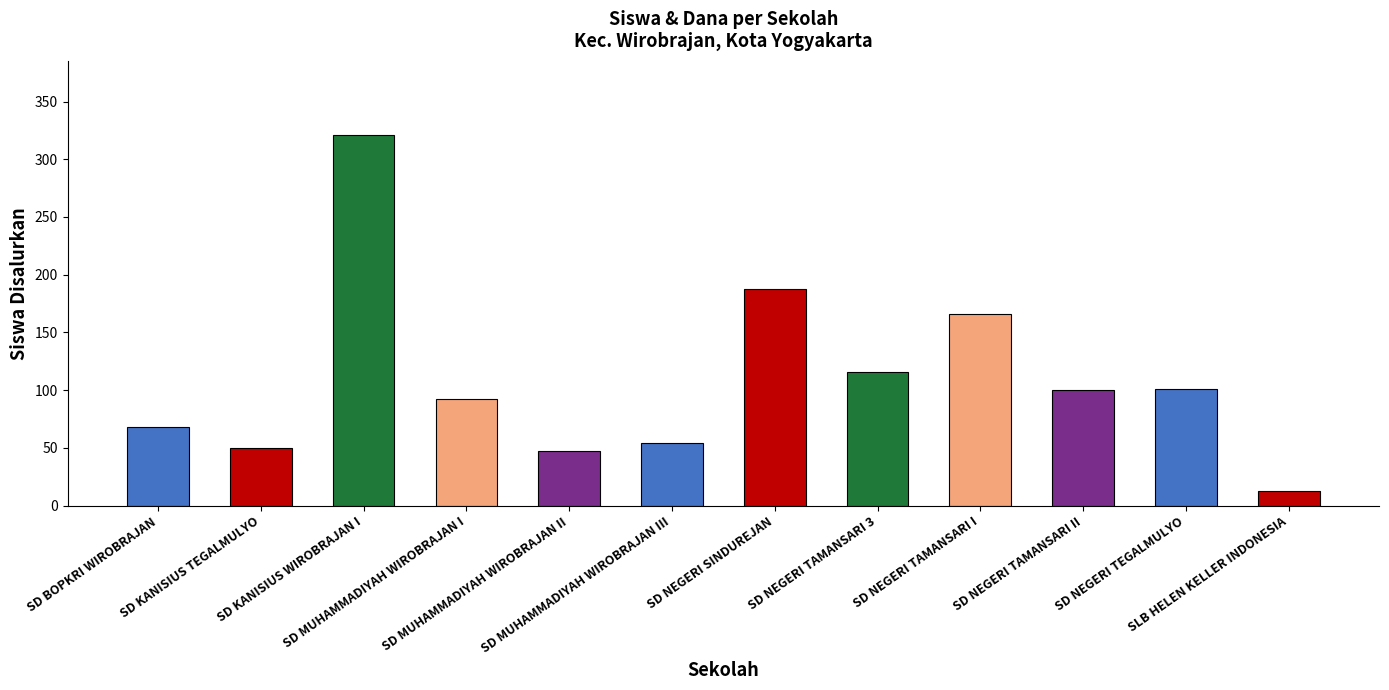

Which has a higher value, SD NEGERI TEGALMULYO or SD NEGERI SINDUREJAN?

SD NEGERI SINDUREJAN